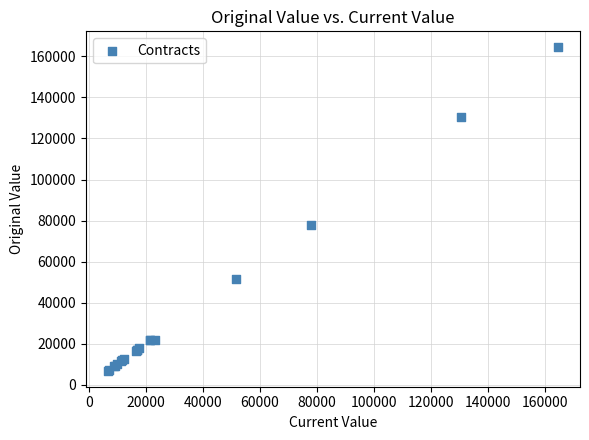

What Y value in the scatter plot is closest to 85604?

77923.0